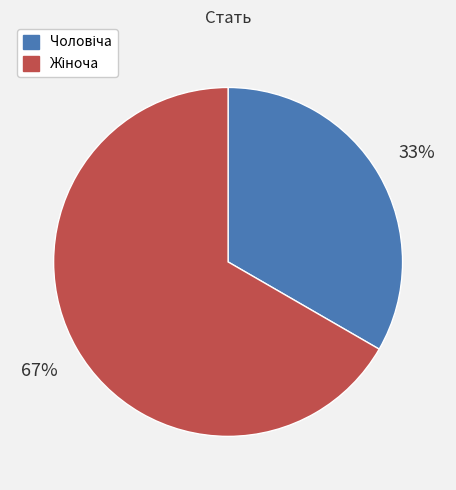

Does any single category account for the majority?

Yes